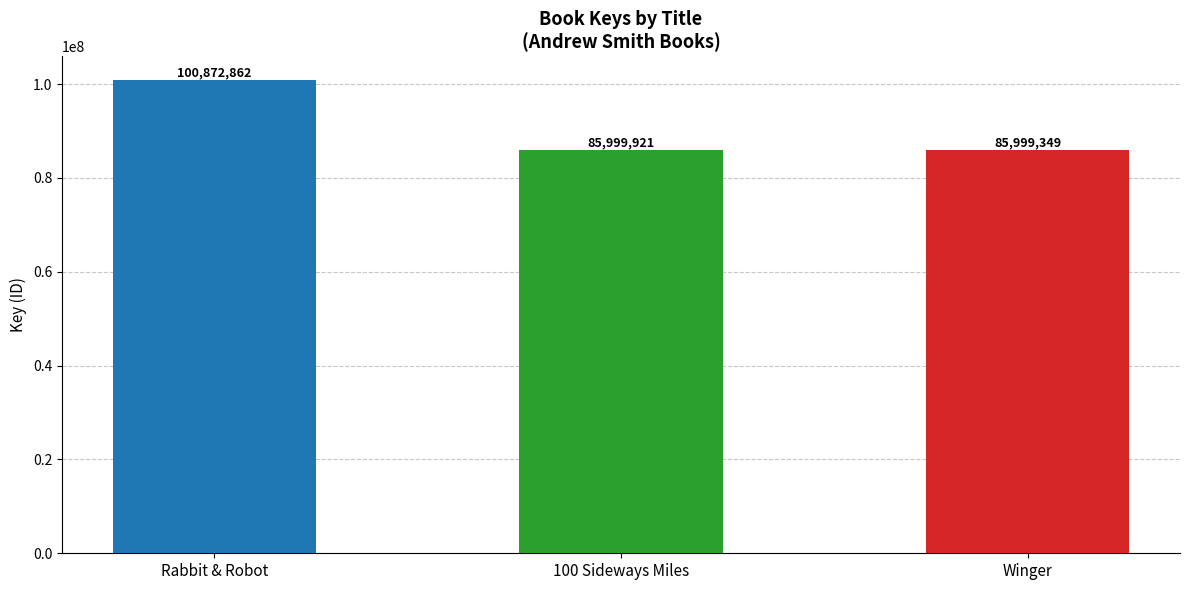

True or false: the data shows 85999921 at 100 Sideways Miles.

True